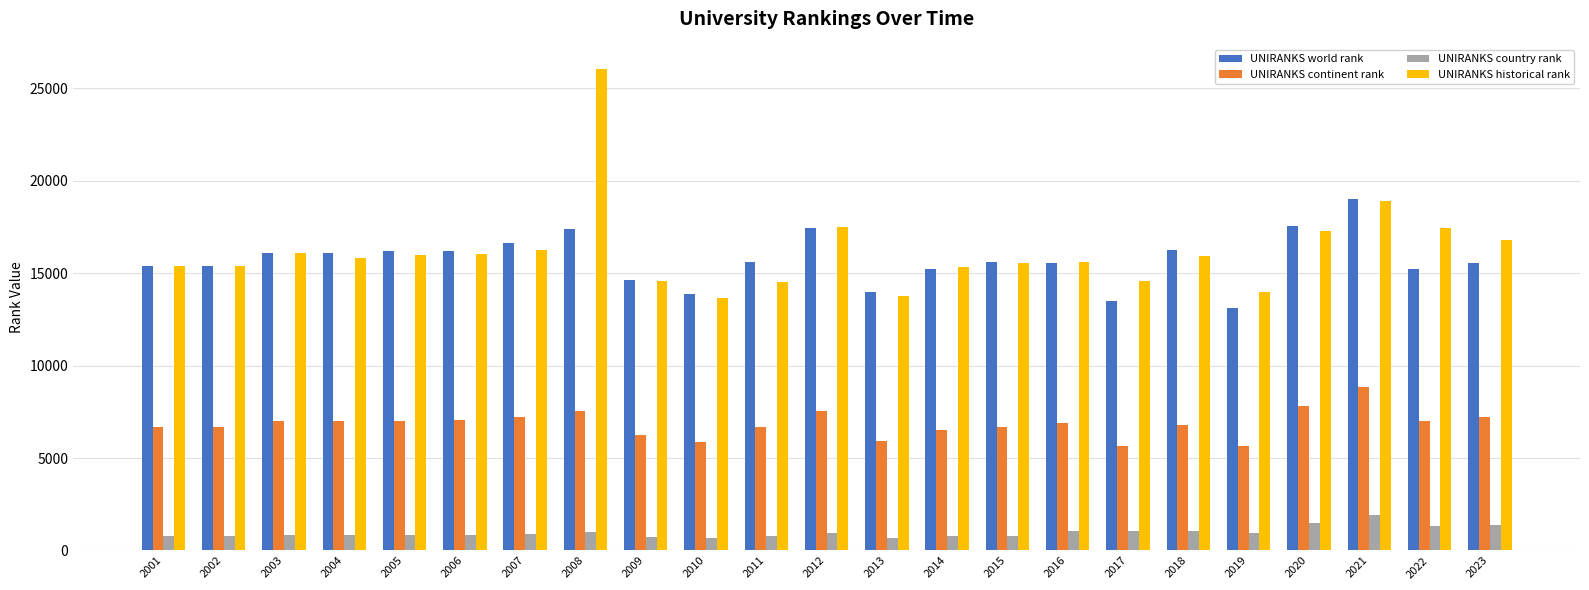

What is the sum of all UNIRANKS world rank values?

361771